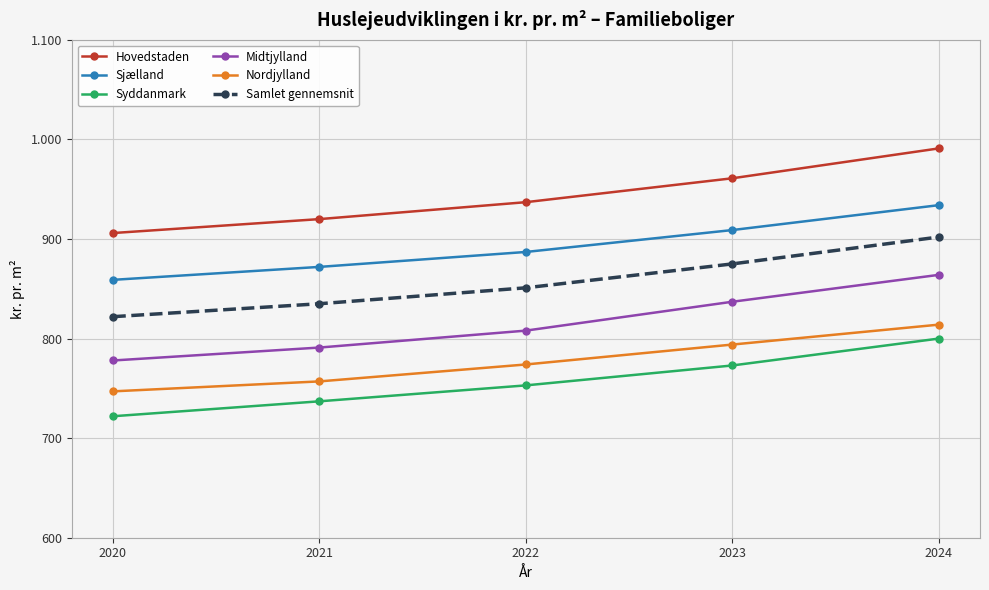

Is this an area chart (filled region under the line)?

No